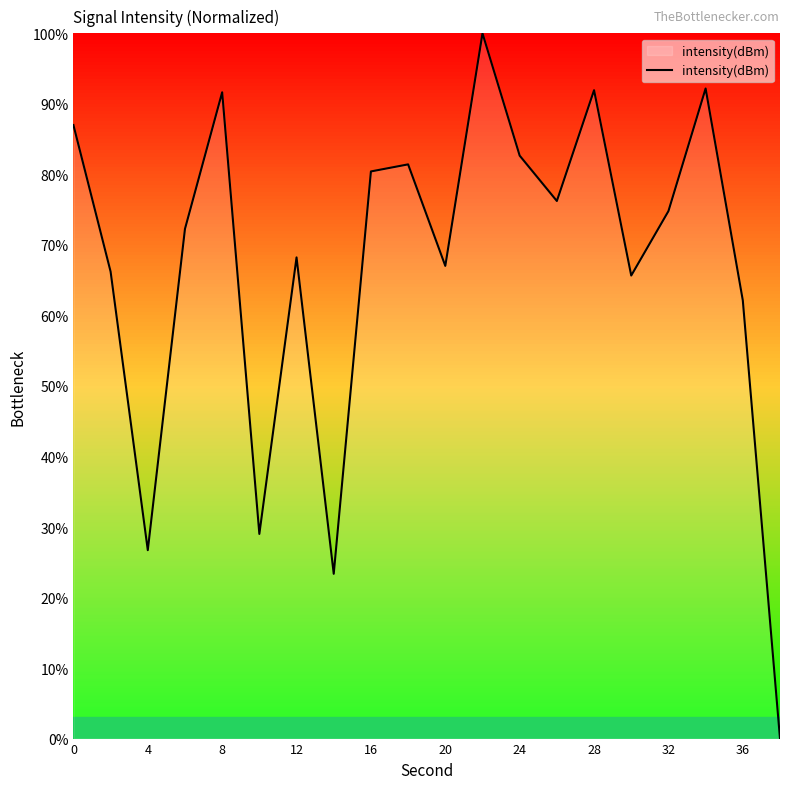

What is the difference between the maximum and minimum values?

100.0